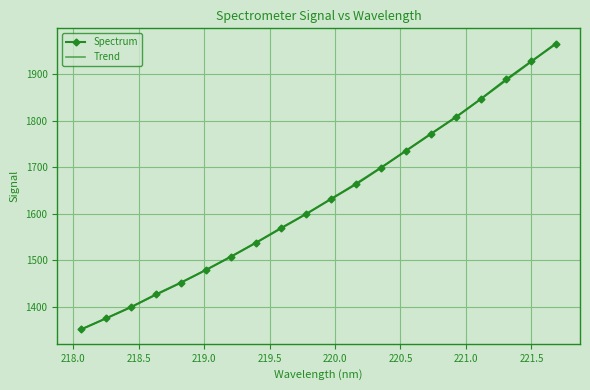

What is the ratio of the value at 220.9264 to the value at 221.4993?

0.9